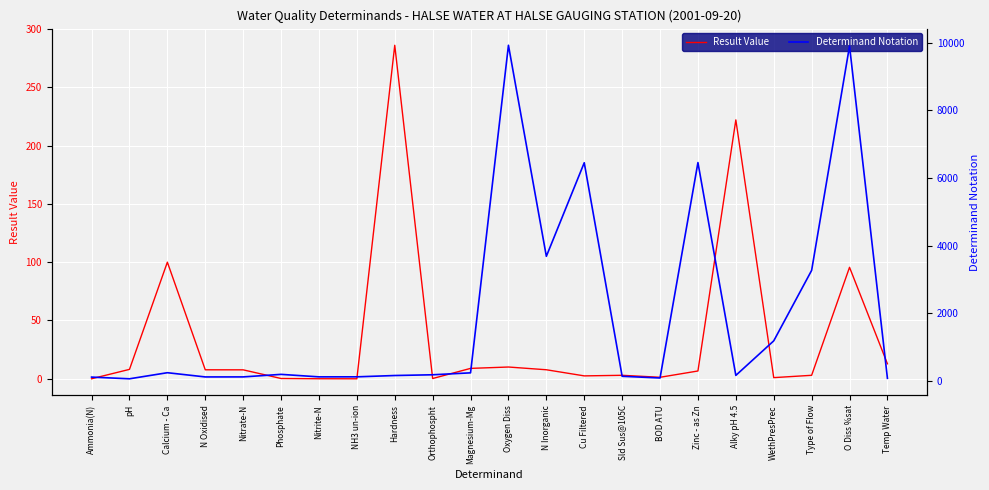

Rank the series at Phosphate from highest to lowest value.

Determinand Notation, Result Value